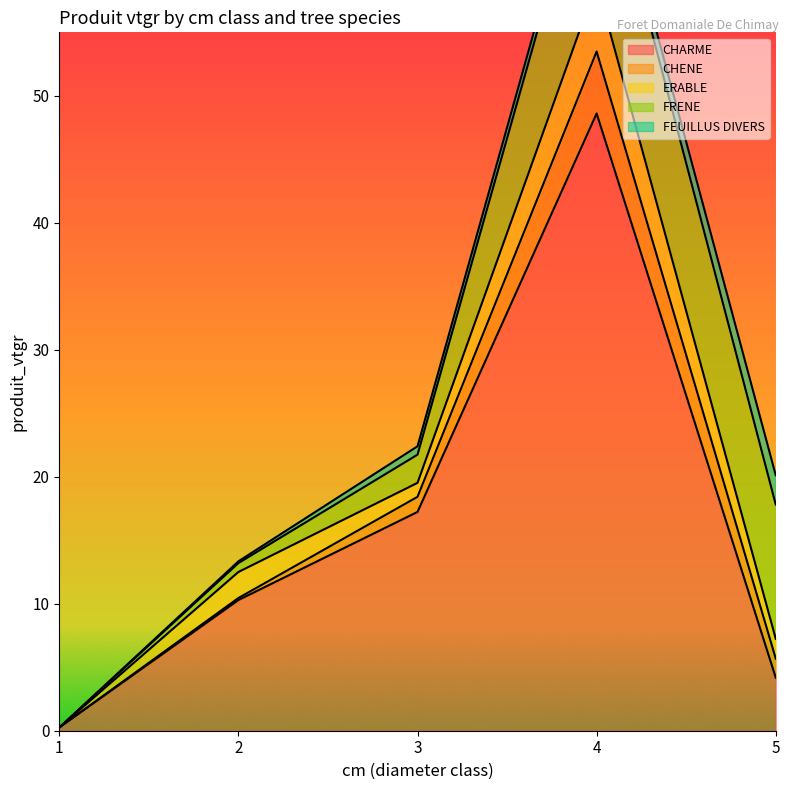

At 3, list the series in order from largest to smallest.

CHARME, FRENE, CHENE, ERABLE, FEUILLUS DIVERS